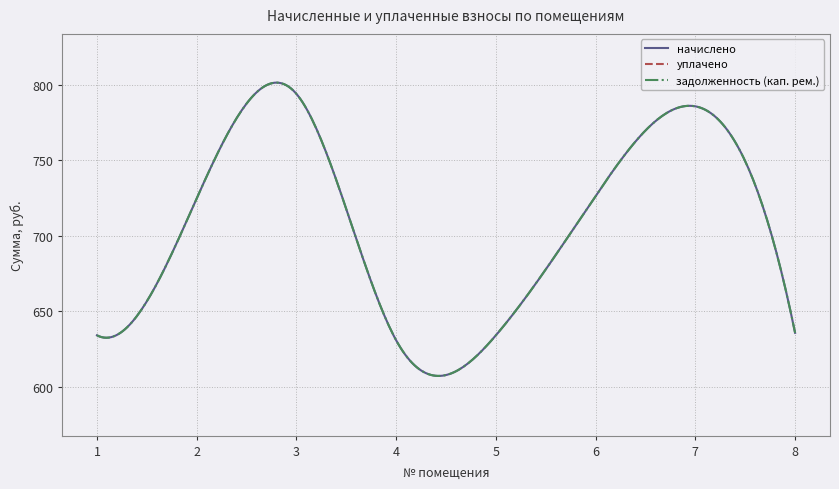

List the series in order of their peak value, highest first.

начислено, задолженность (кап. рем.), уплачено